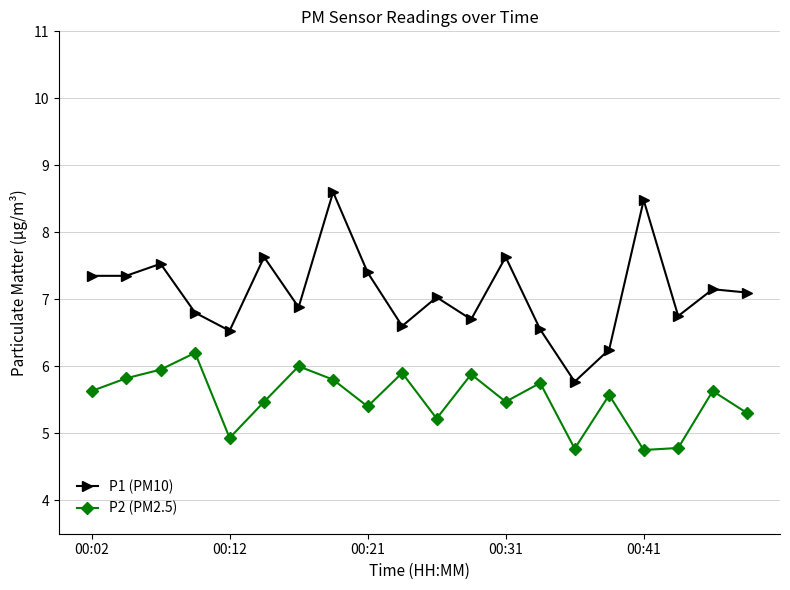

Rank the series by their maximum value, from highest to lowest.

P1 (PM10), P2 (PM2.5)